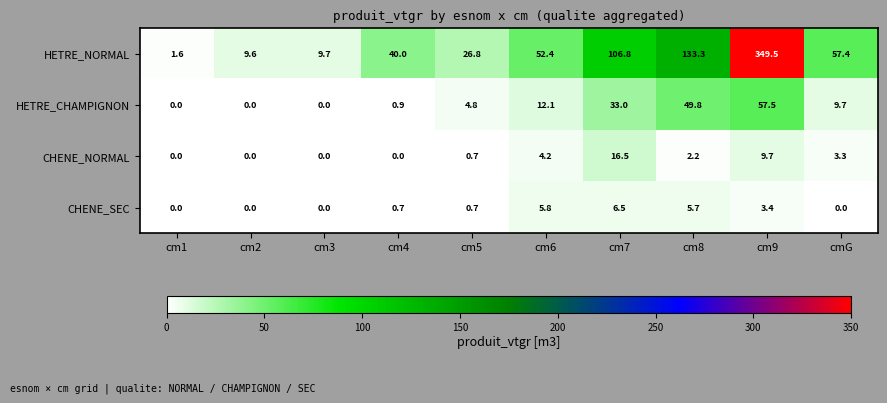

Which series changed the most between cm2 and cm8?

HETRE_NORMAL